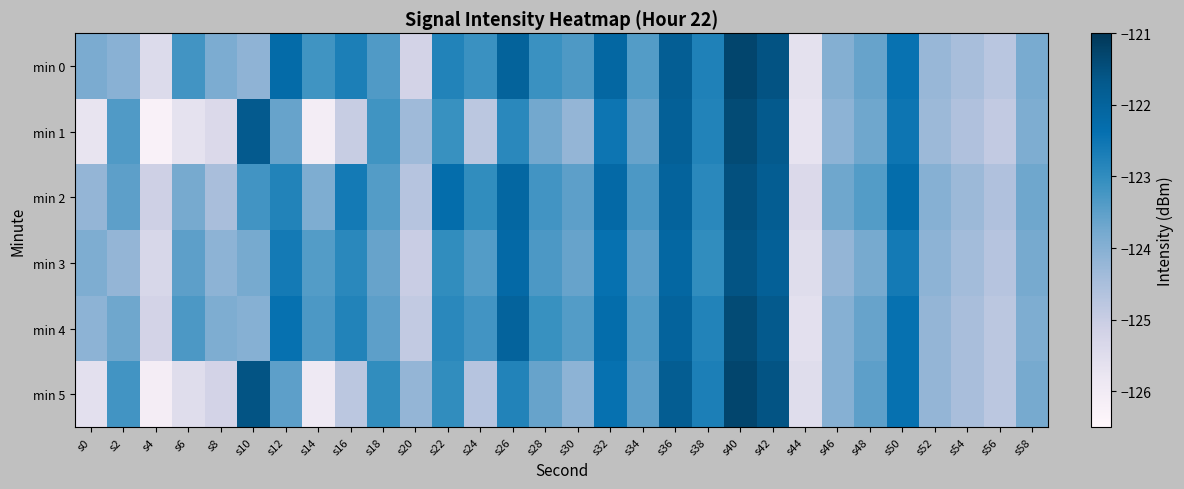

What is the total value across all series at s50?

-734.6